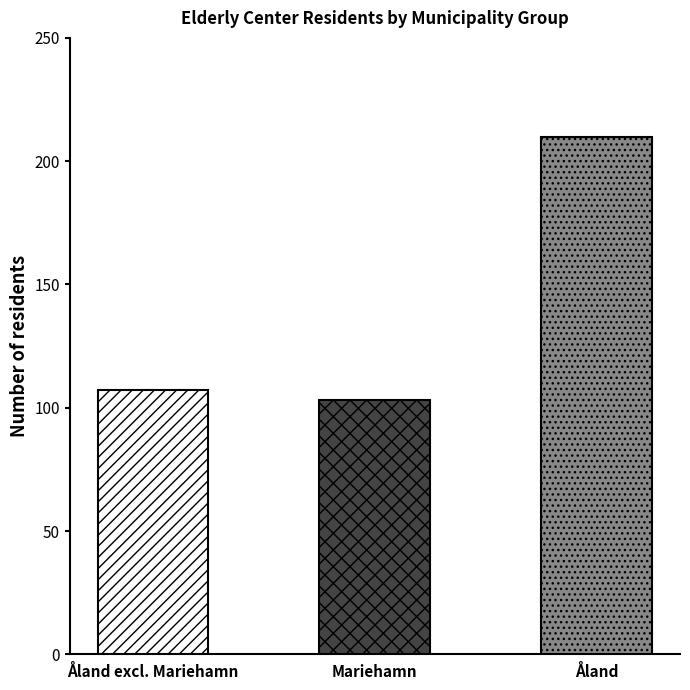

The value of 85+ year at Åland is 107. True or false?

False